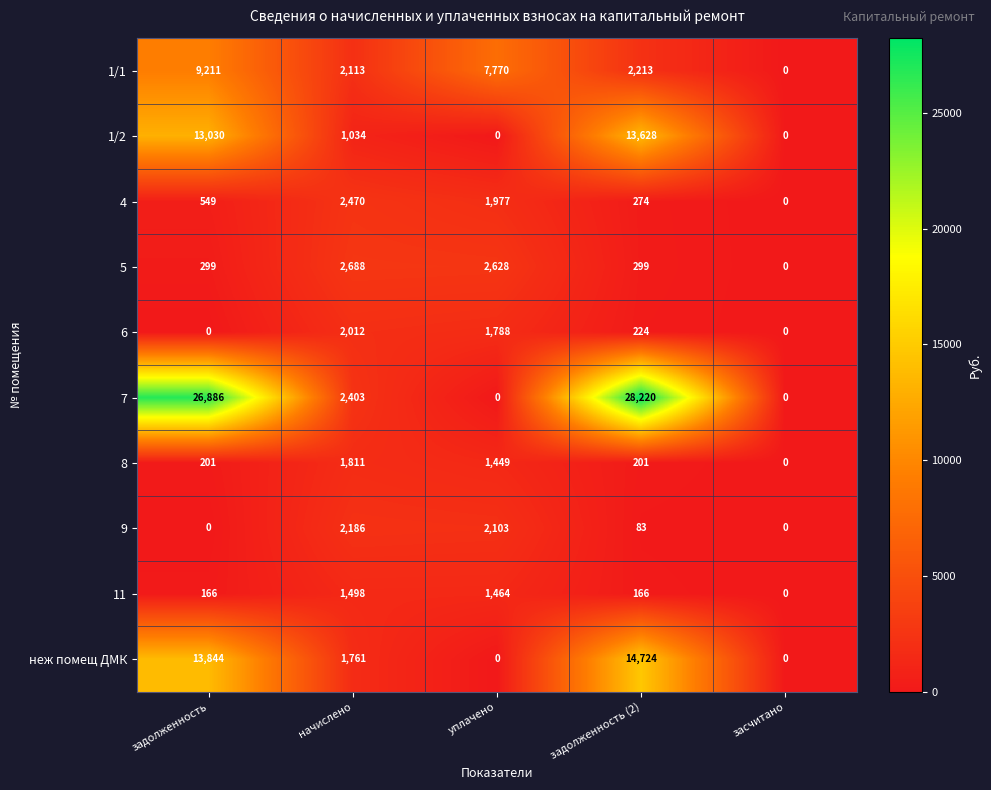

What is the sum of all 5 values?

5914